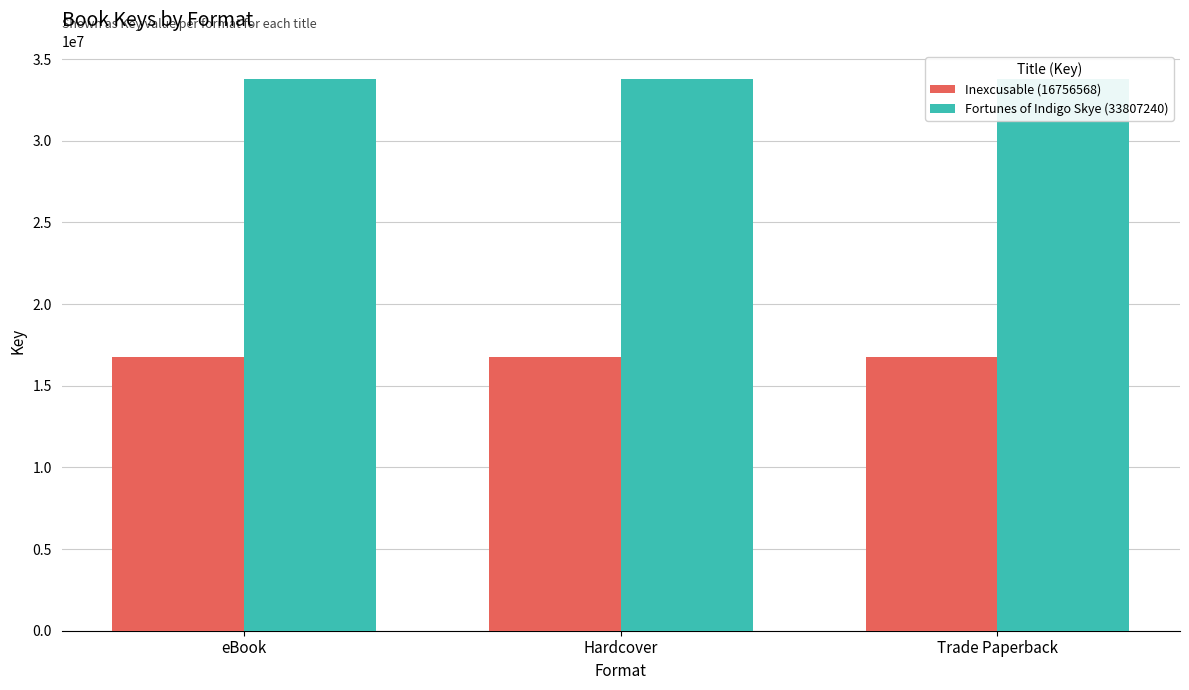

What value does the Inexcusable (16756568) series have at Trade Paperback?

16756568